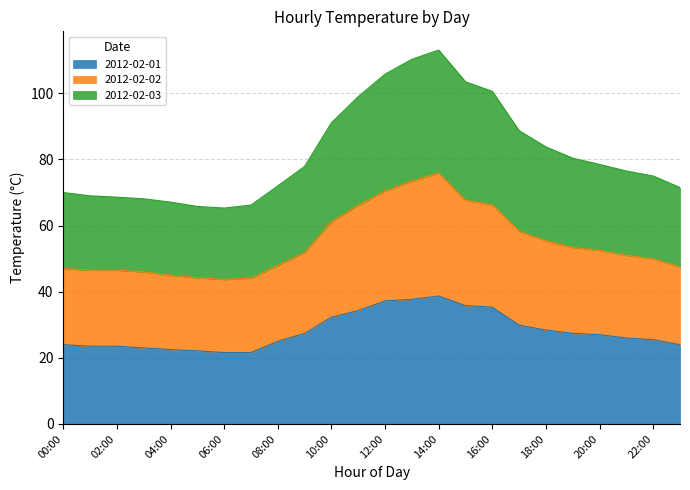

The 2012-02-01 series shows 37.2 at 12:00. True or false?

True